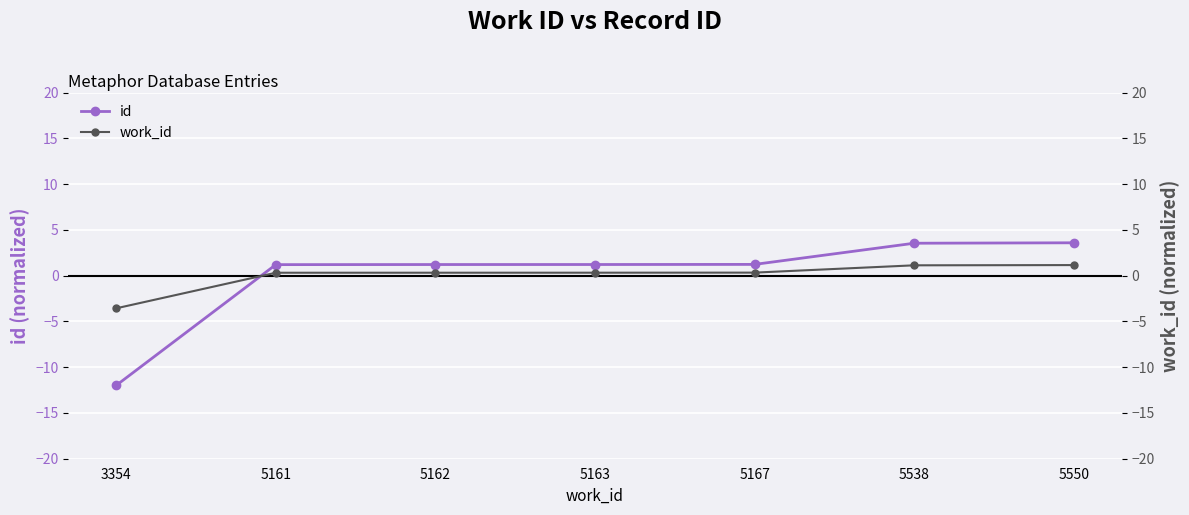

Does the chart display data point markers on the line(s)?

Yes